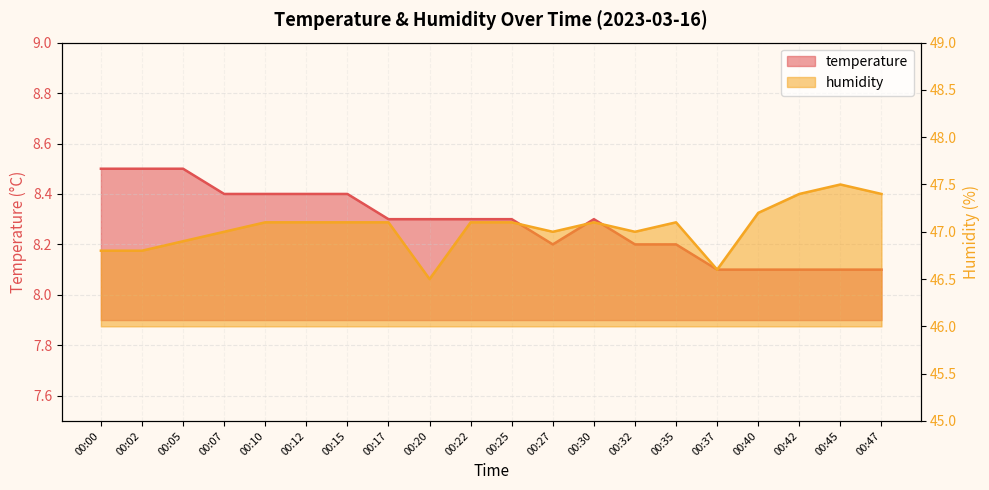

How many lines are shown in the chart?

2